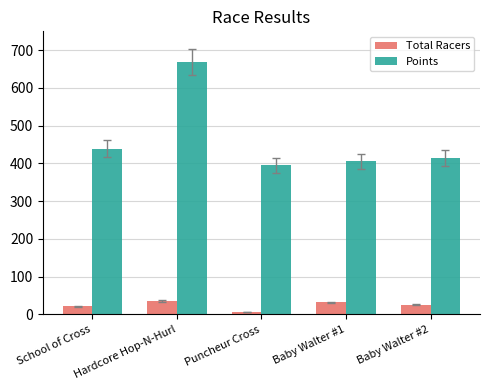

What is the difference between the maximum and minimum values in the Points series?

273.7